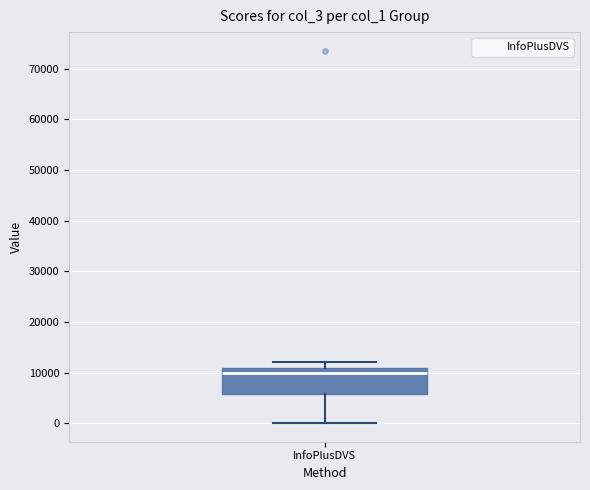

Transcribe this box plot: give where the median line is, the range the box spans, and where the two whiskers end, as read against the y-axis. The values are not printed on the chart, so give them approximately, as read against the axis.

median 10000, box 6000 to 11000, whiskers 0 to 12000